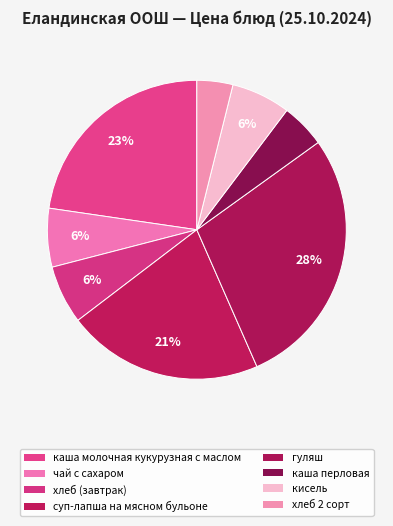

Does гуляш account for over 50% of the chart?

No